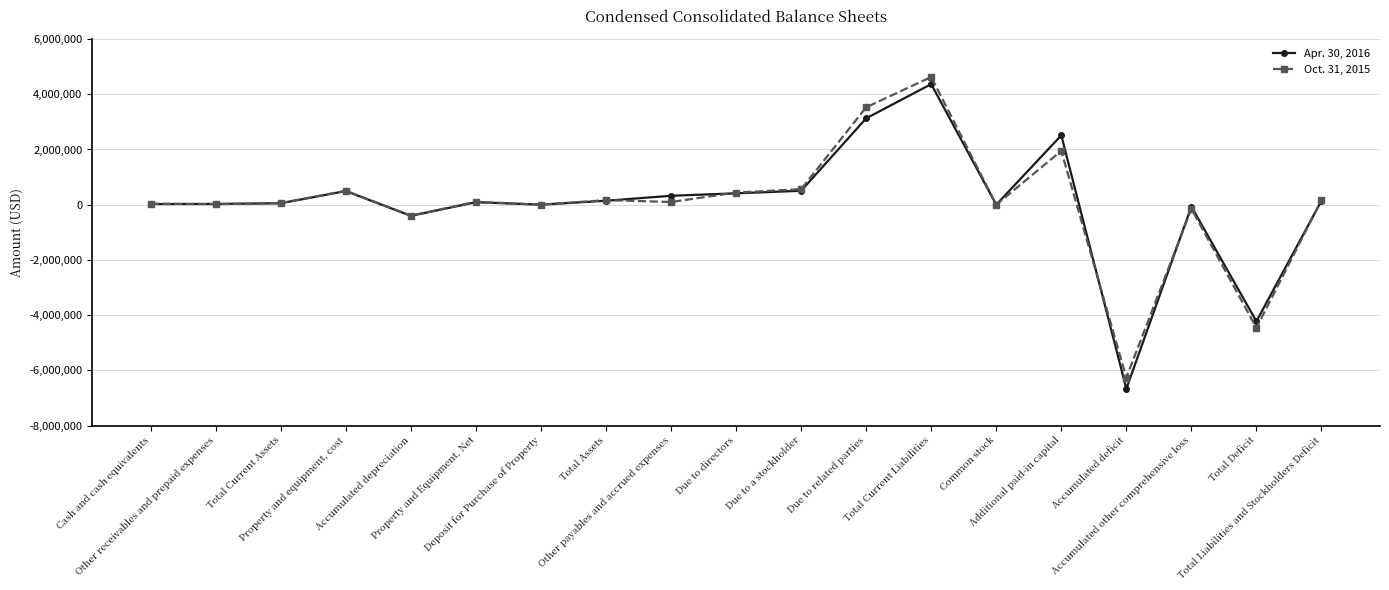

True or false: Apr. 30, 2016 has more than 2 points higher than both neighbors.

True